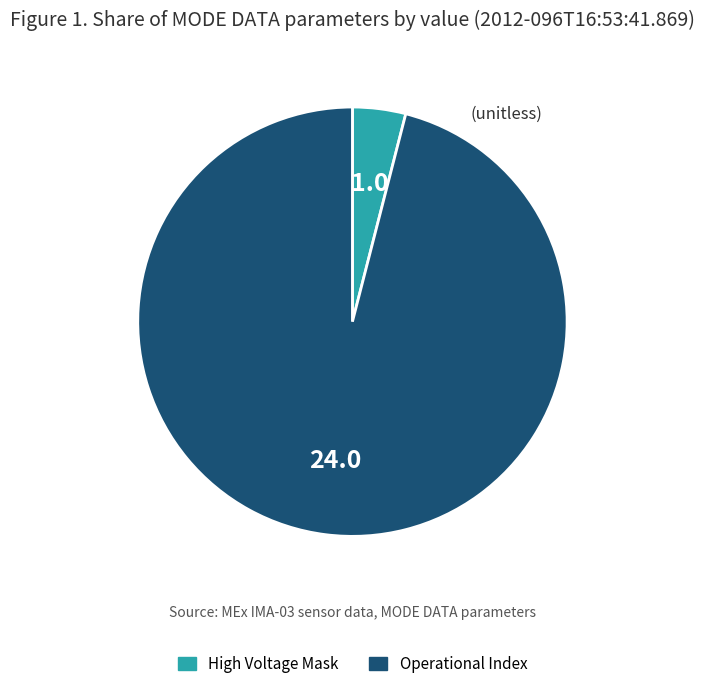

Is there a majority slice in this chart?

Yes